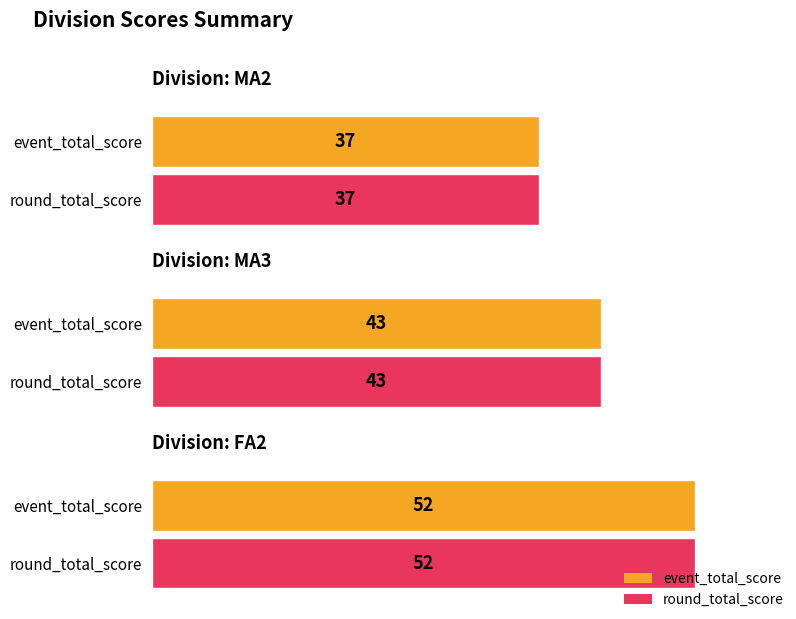

What is the label of the 1st bar from the right?

FA2